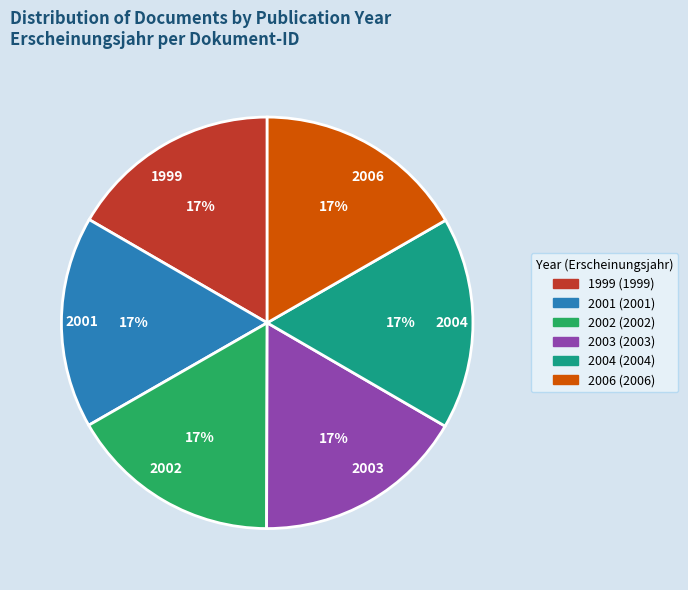

What percentage is the 2004 (2004) slice, to the nearest percent?

17%